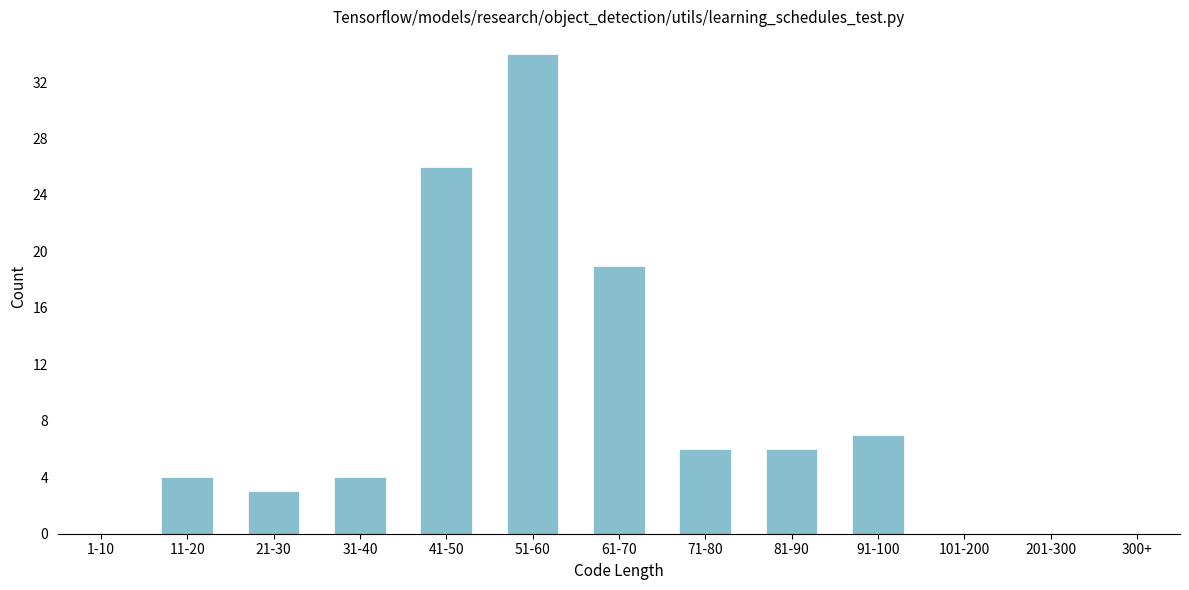

Reading right to left, what are all the values shown in this chart?

300+=0	201-300=0	101-200=0	91-100=7	81-90=6	71-80=6	61-70=19	51-60=34	41-50=26	31-40=4	21-30=3	11-20=4	1-10=0